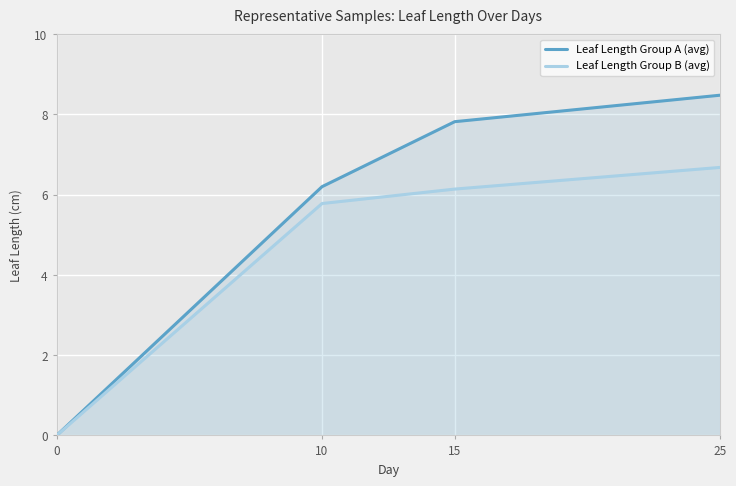

What is the maximum value for Leaf Length Group B (avg)?

6.7